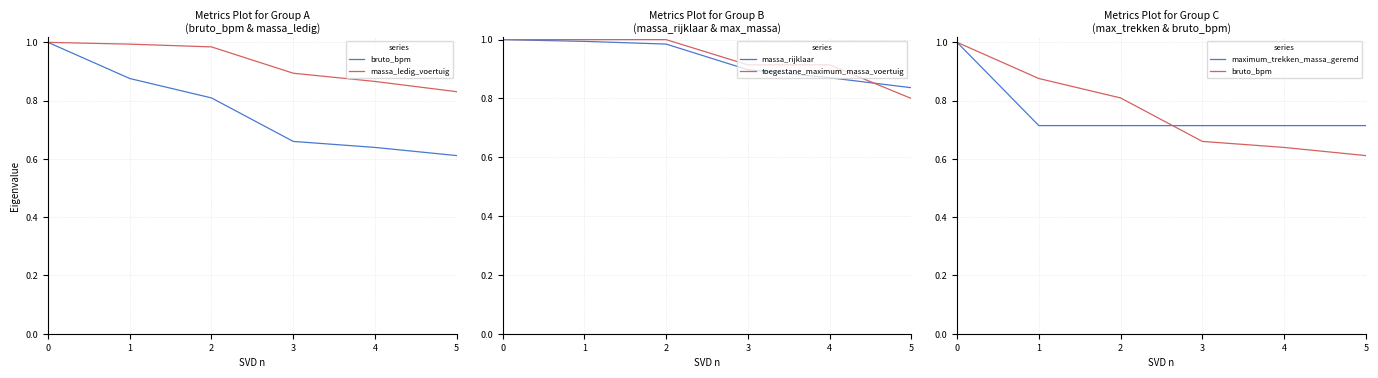

What is the greatest value displayed?

1.0